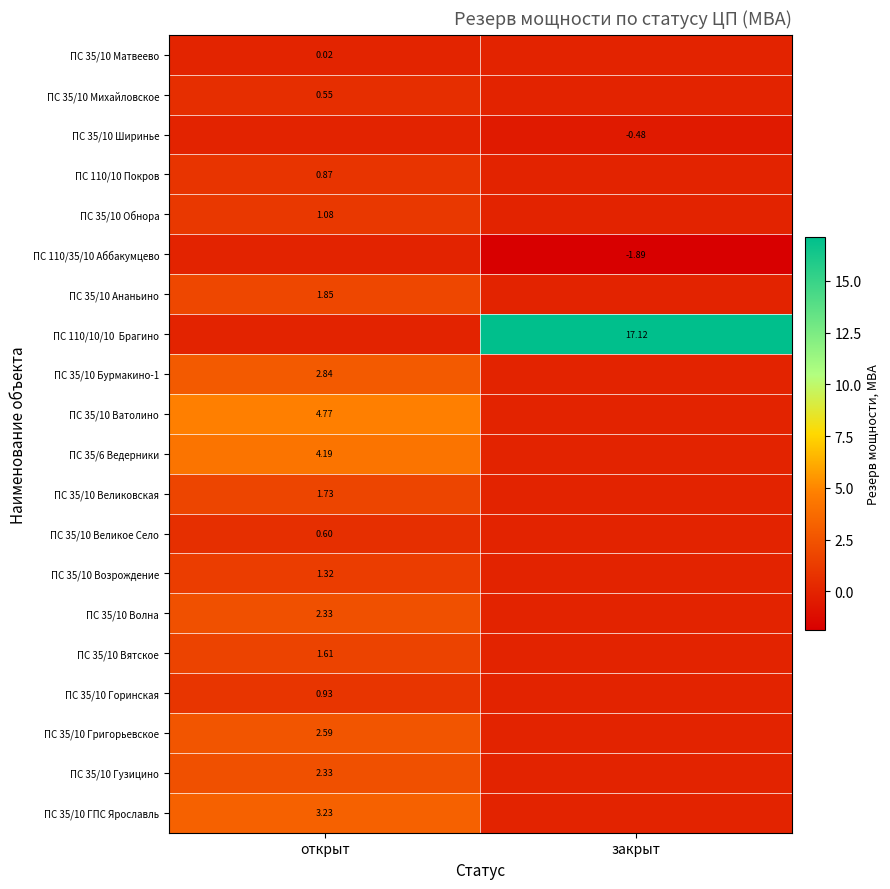

Rank the categories by ПС 35/10 Ширинье value from lowest to highest.

закрыт, открыт